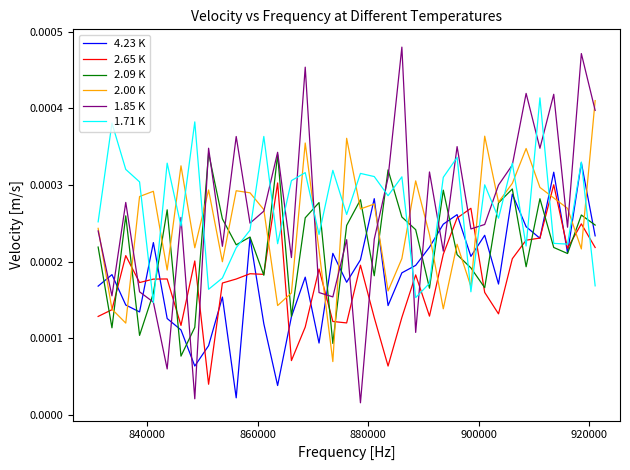

Which series has the widest spread of values?

1.85 K